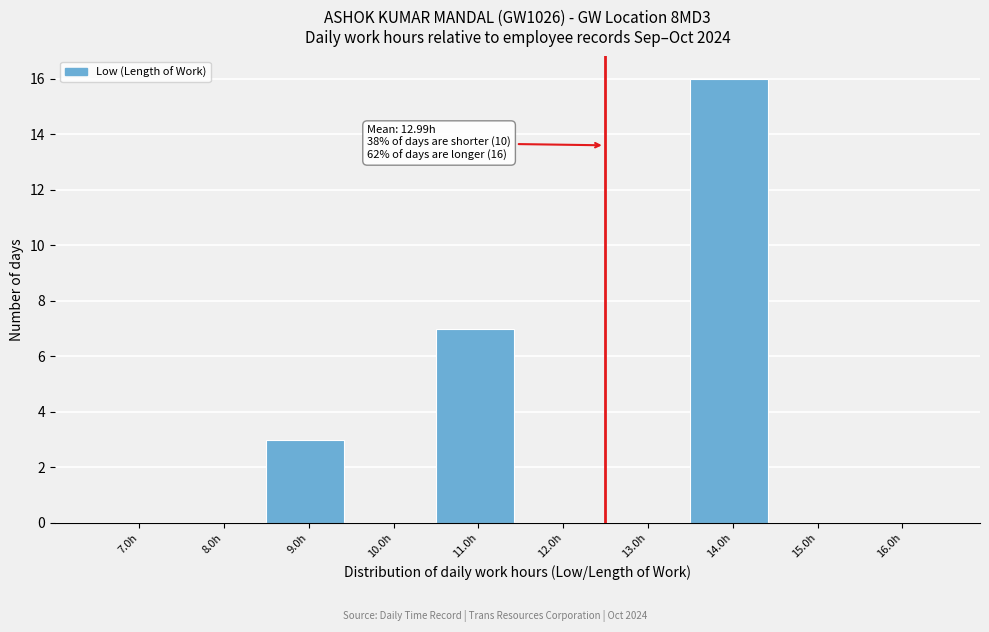

Reading left to right, what are all the values shown in this chart?

7.0h=0	8.0h=0	9.0h=3	10.0h=0	11.0h=7	12.0h=0	13.0h=0	14.0h=16	15.0h=0	16.0h=0